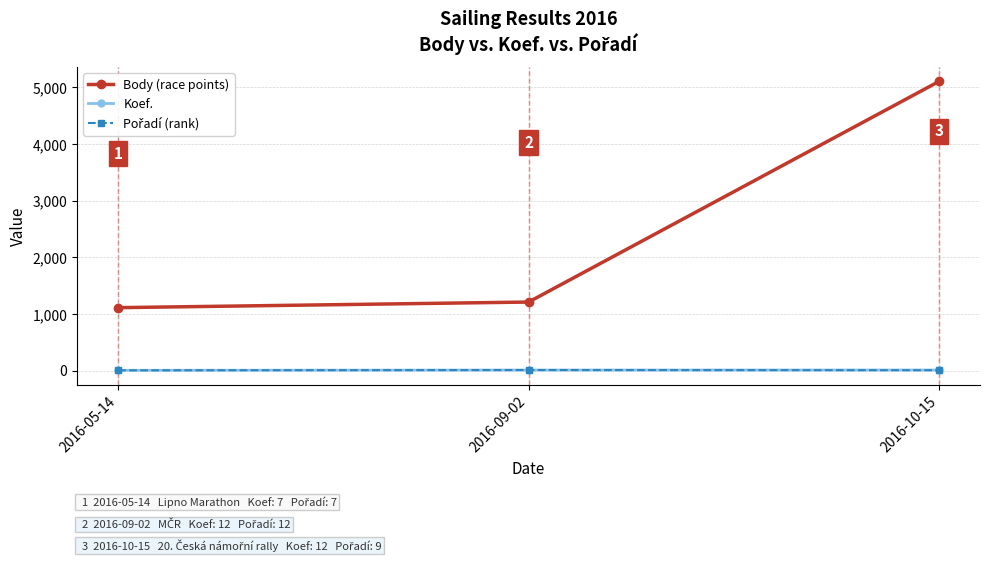

How many distinct data groups are displayed?

3